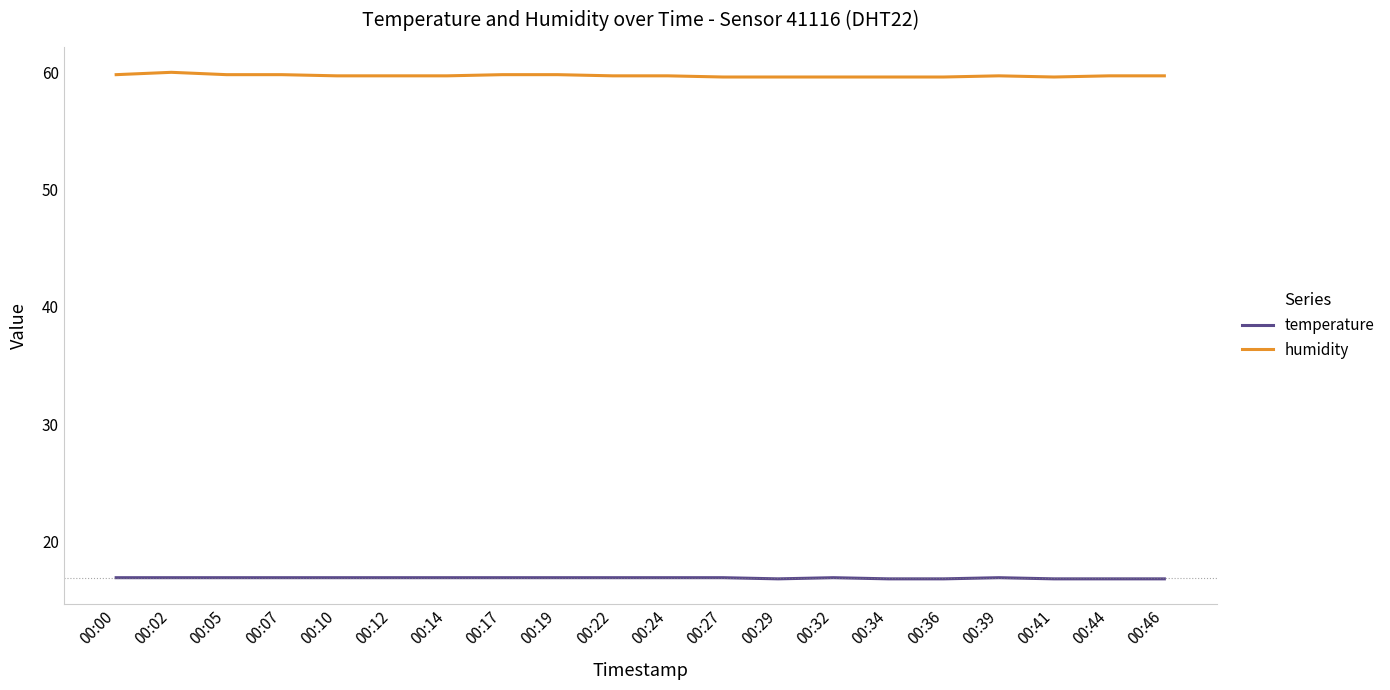

What is the minimum value for temperature?

16.8